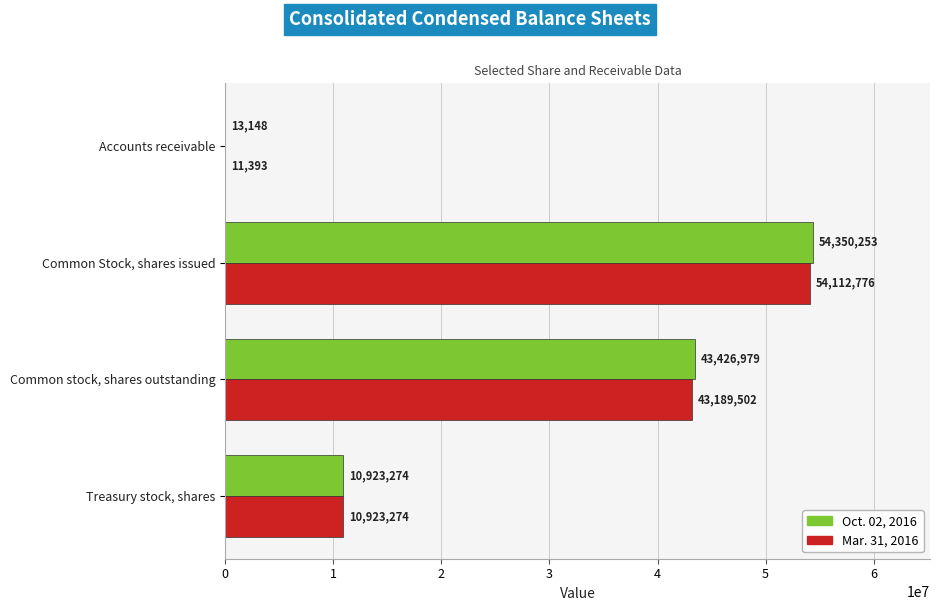

Is it true that Mar. 31, 2016 equals 43189502 at Common stock, shares outstanding?

True